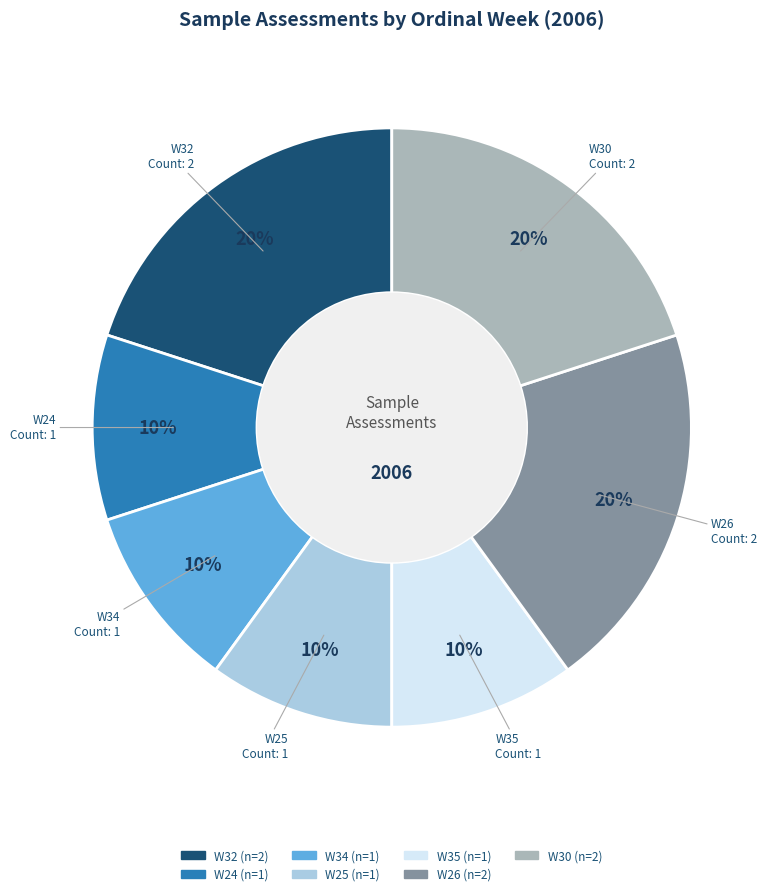

What is the ratio of the value at W35 to the value at W24?

1.0